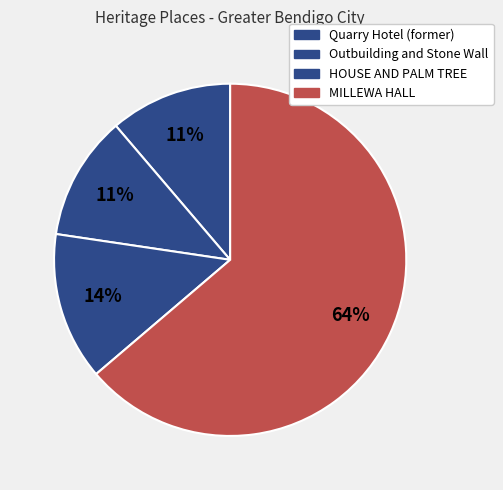

How many slices are in this pie chart?

4